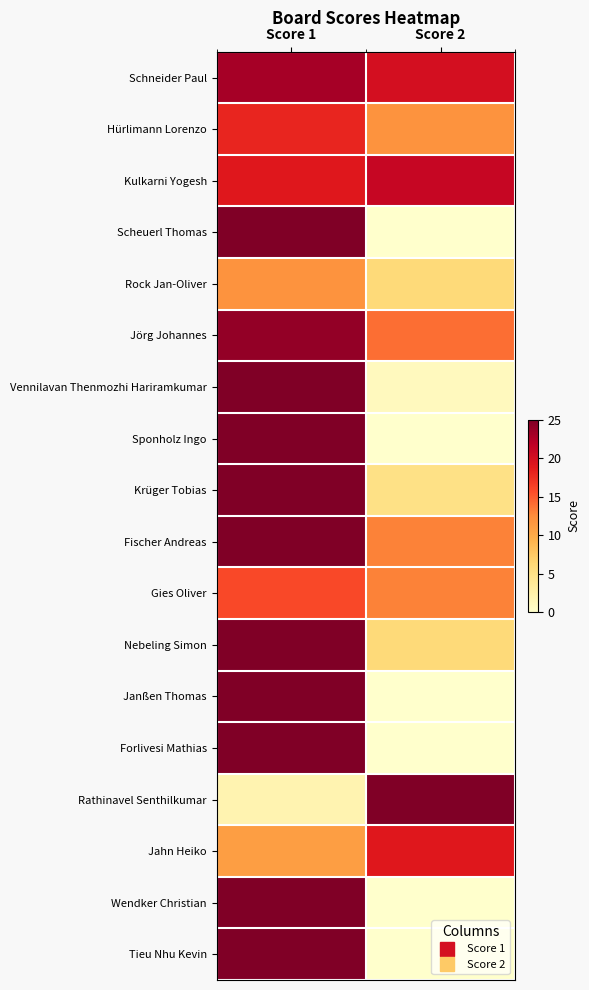

Which label corresponds to the largest value in the chart?

Score 1